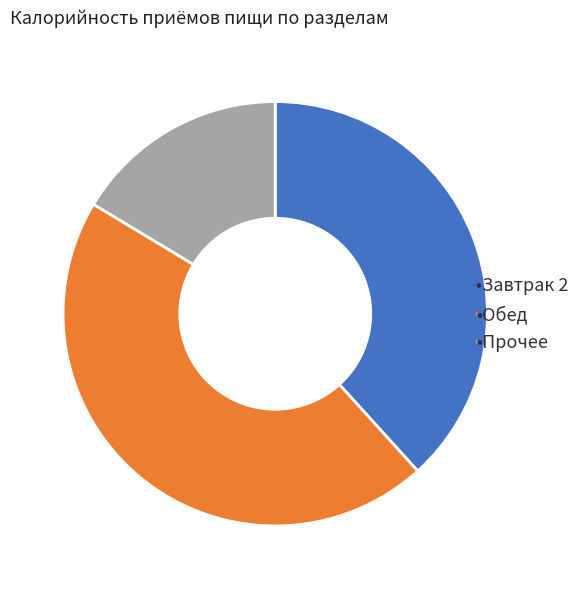

Is there a majority slice in this chart?

No